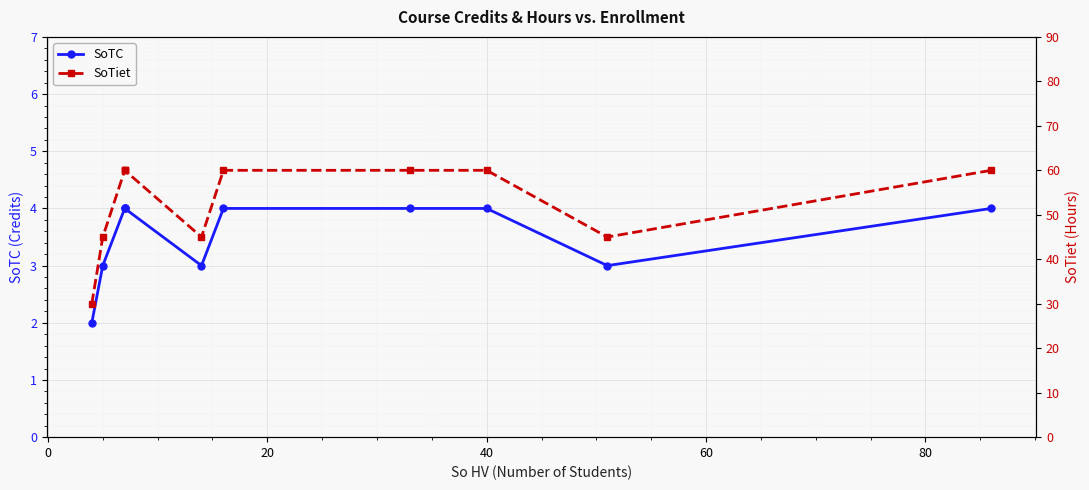

Is it true that SoTiet equals 60 at 40?

True